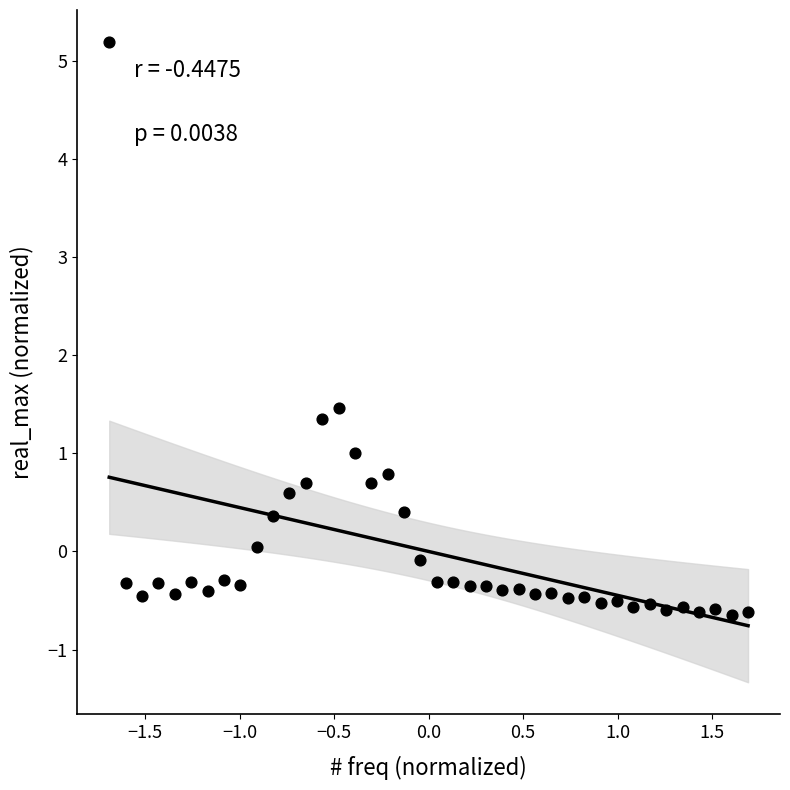

What Y value in the scatter plot is closest to 2?

1.5